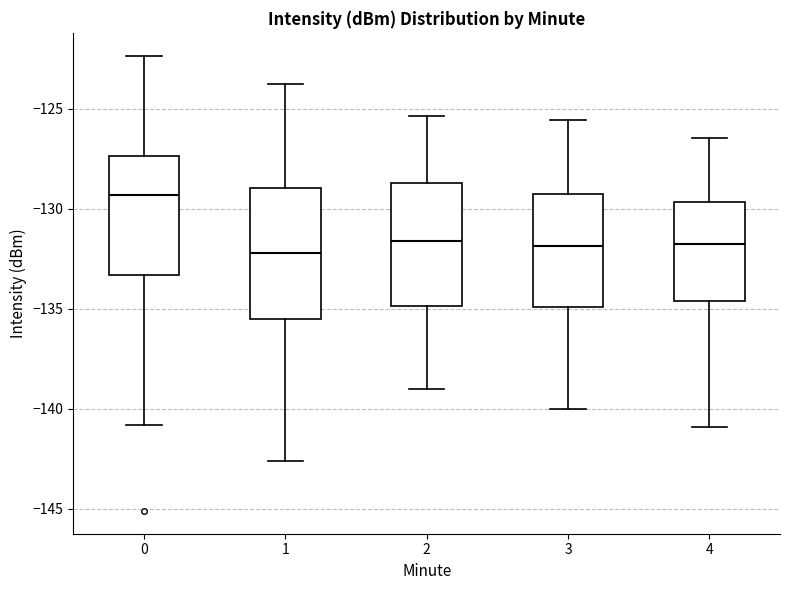

Which box's median line is the highest?

0